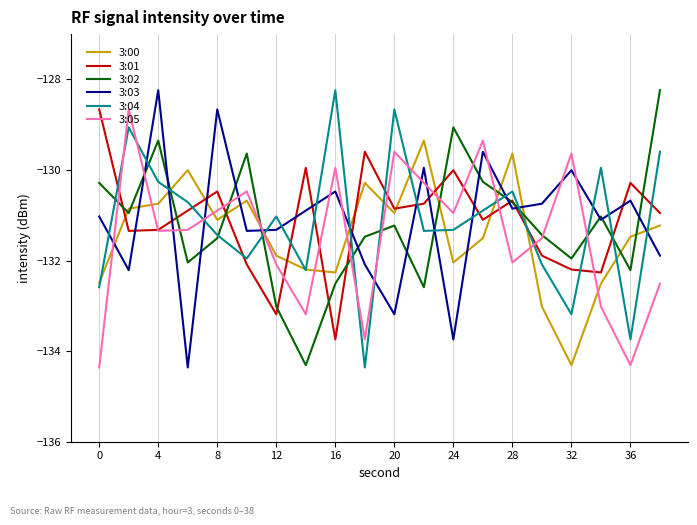

What is the minimum value shown in the chart?

-134.4